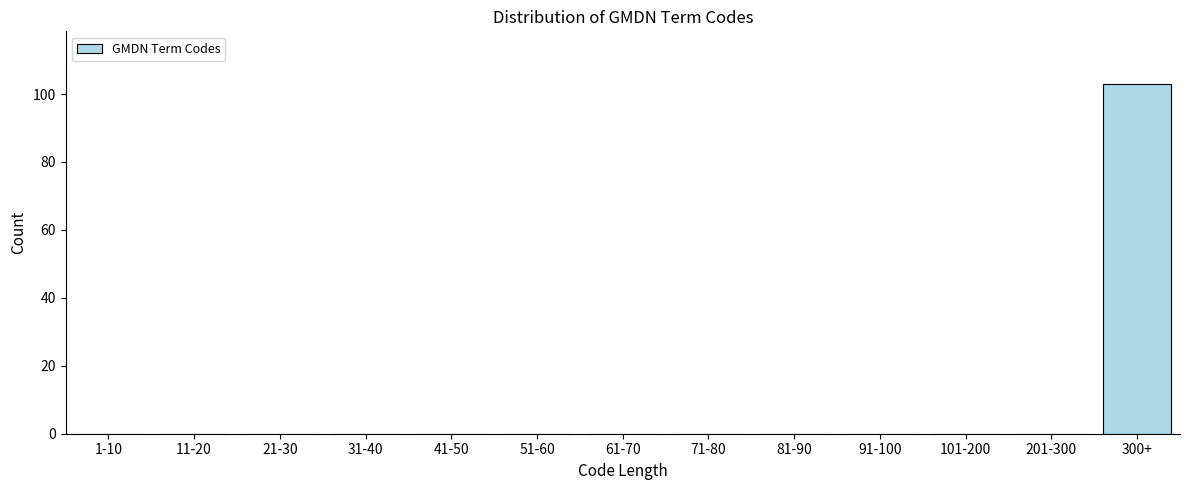

Reading left to right, transcribe all the data shown in this chart.

1-10=0	11-20=0	21-30=0	31-40=0	41-50=0	51-60=0	61-70=0	71-80=0	81-90=0	91-100=0	101-200=0	201-300=0	300+=103